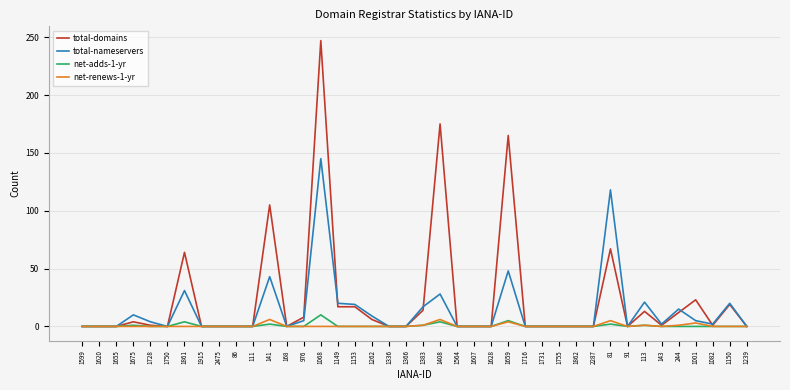

Which series has the largest range (max minus min)?

total-domains